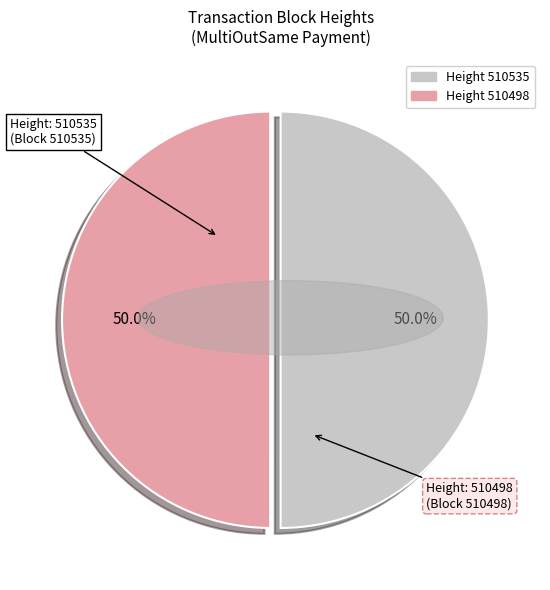

Count the number of slices in the pie.

2